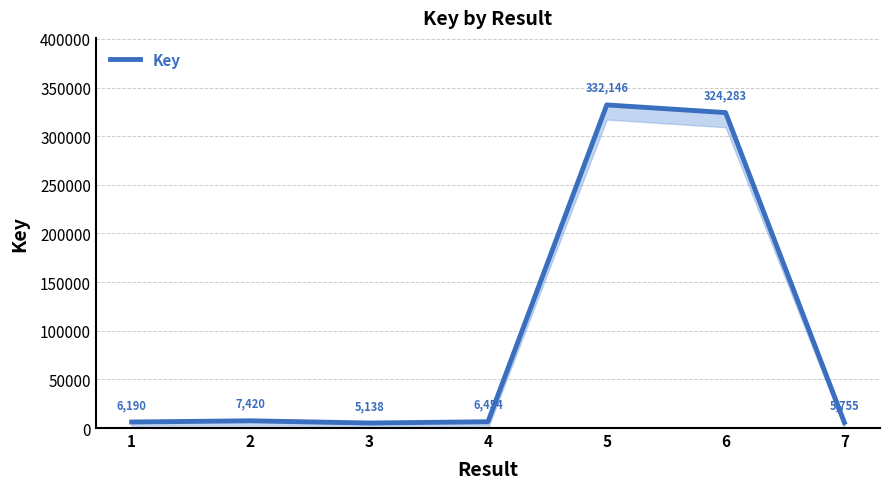

Reading right to left, extract all data points from this chart.

7=5755	6=324283	5=332146	4=6454	3=5138	2=7420	1=6190